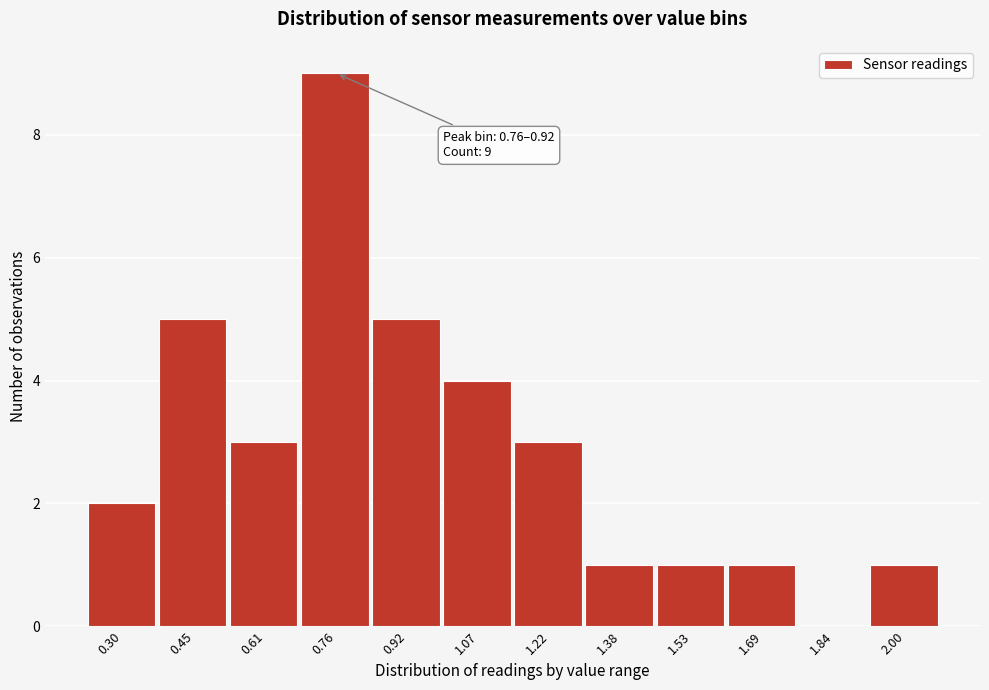

Reading left to right, list all the values displayed in this chart.

0.30=2	0.45=5	0.61=3	0.76=9	0.92=5	1.07=4	1.22=3	1.38=1	1.53=1	1.69=1	1.84=0	2.00=1